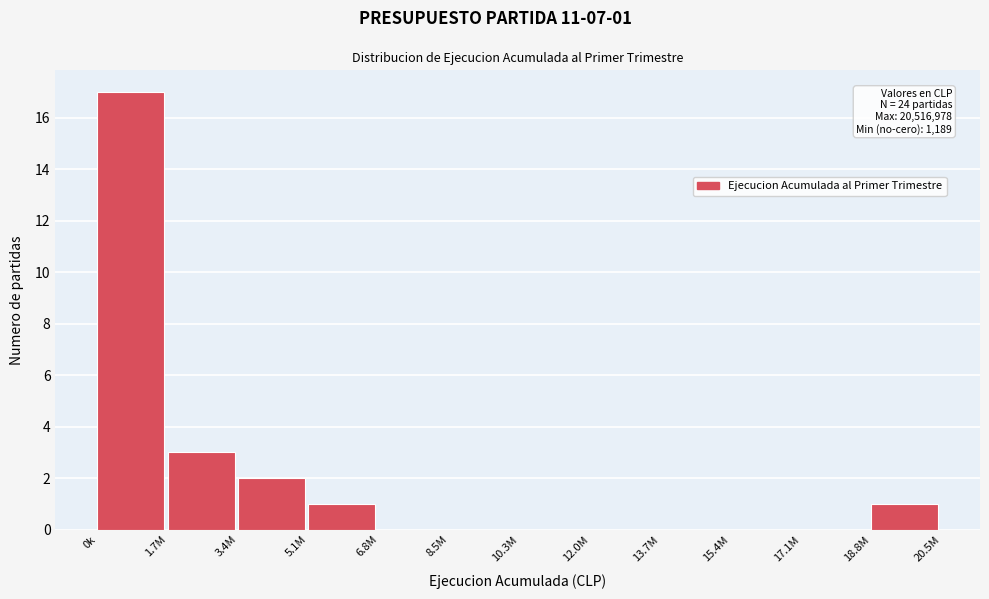

Reading right to left, list all the values displayed in this chart.

18.8M=1	17.1M=0	15.4M=0	13.7M=0	12.0M=0	10.3M=0	8.5M=0	6.8M=0	5.1M=1	3.4M=2	1.7M=3	0k=17